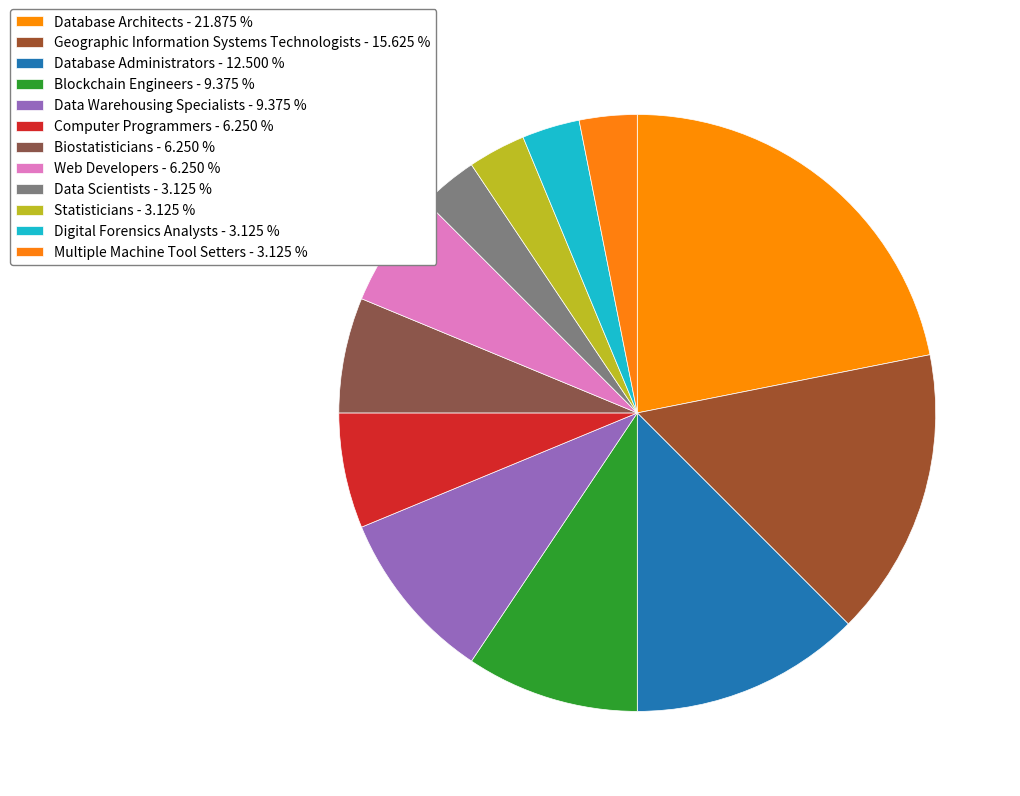

Which category has the smallest portion of the pie?

Data Scientists